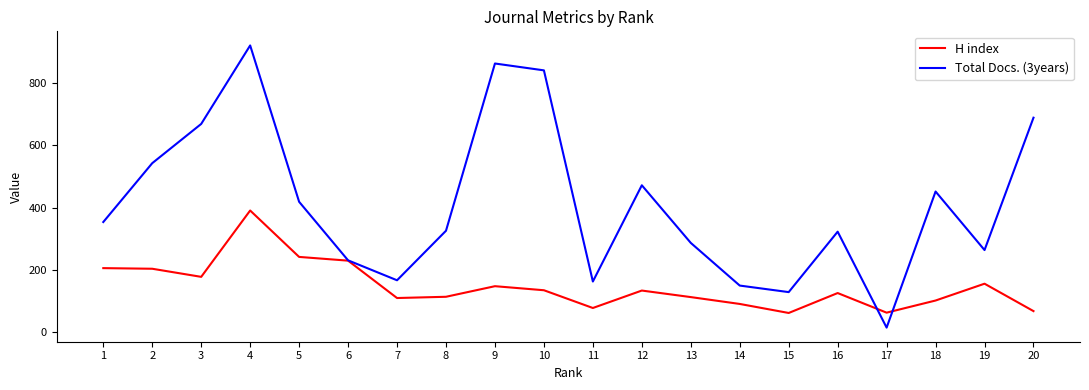

What is the greatest value displayed?

921